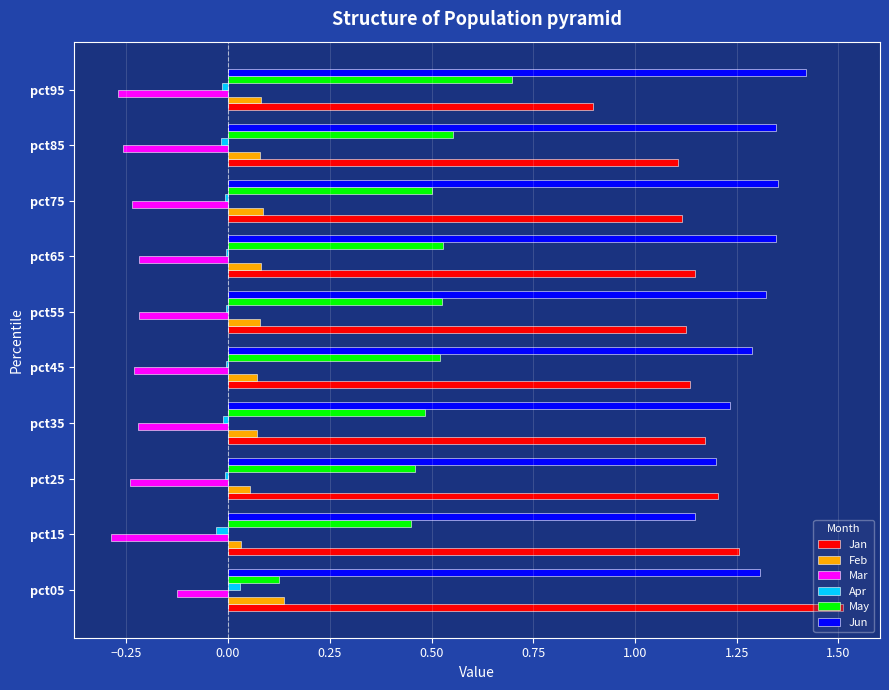

Which category has the highest value in the Jan series?

pct05